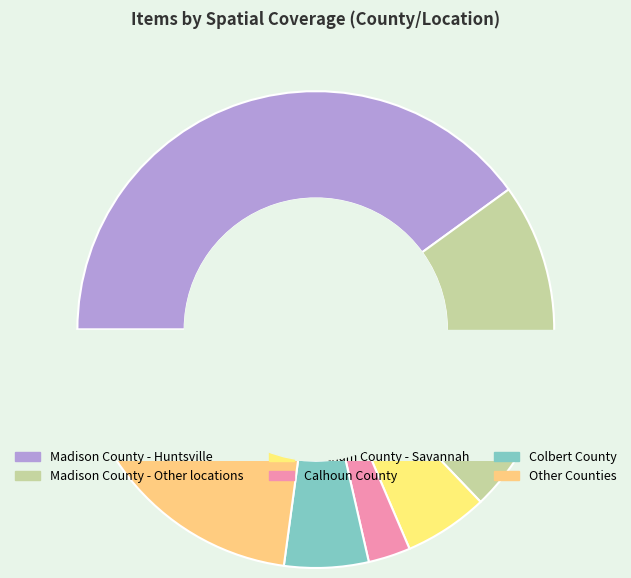

Does Lawrence County represent more than half of the total?

No